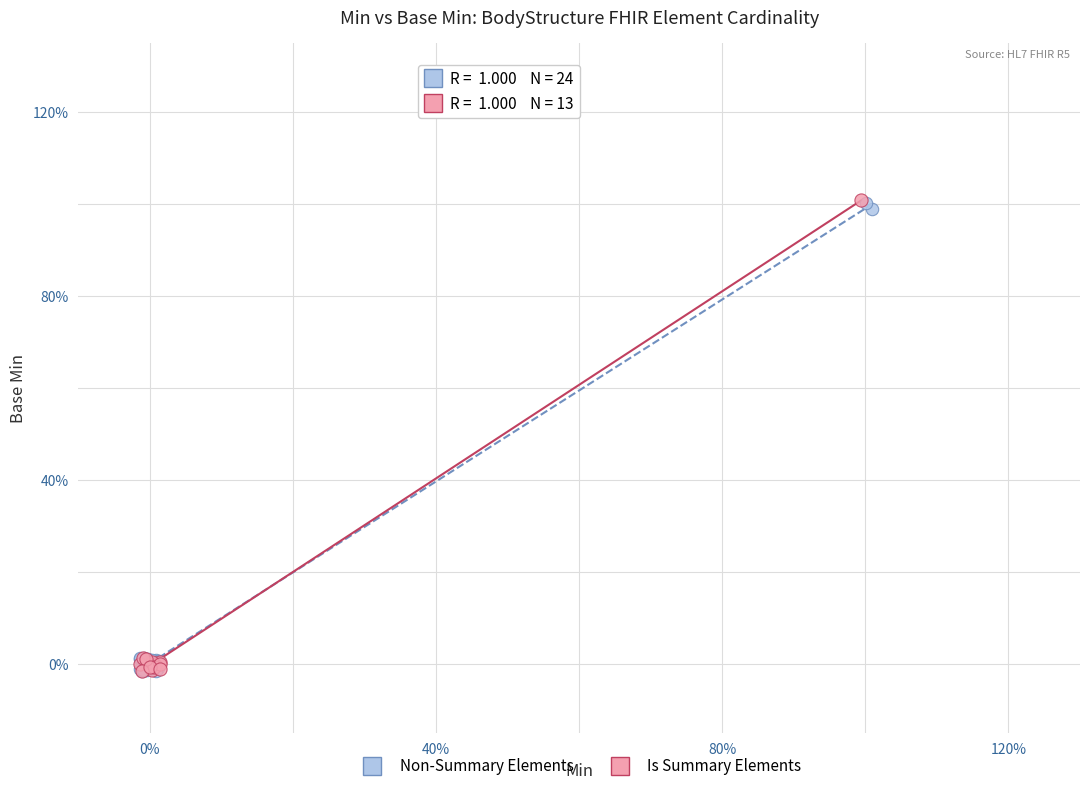

What are all the series names shown in the legend?

Non-Summary Elements, Is Summary Elements